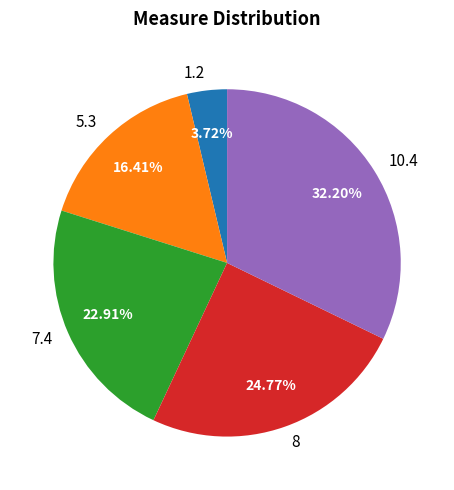

How many slices are in this pie chart?

5